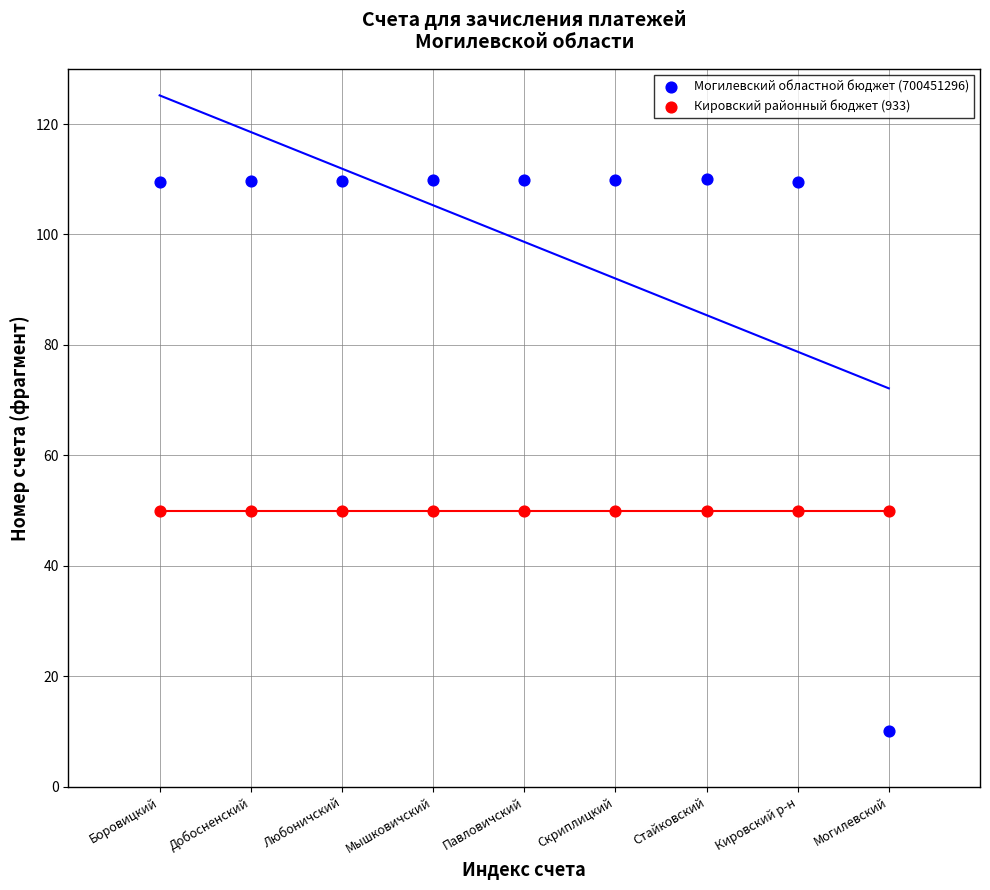

What are all the series names shown in the legend?

Могилевский областной бюджет (700451296), Кировский районный бюджет (933)